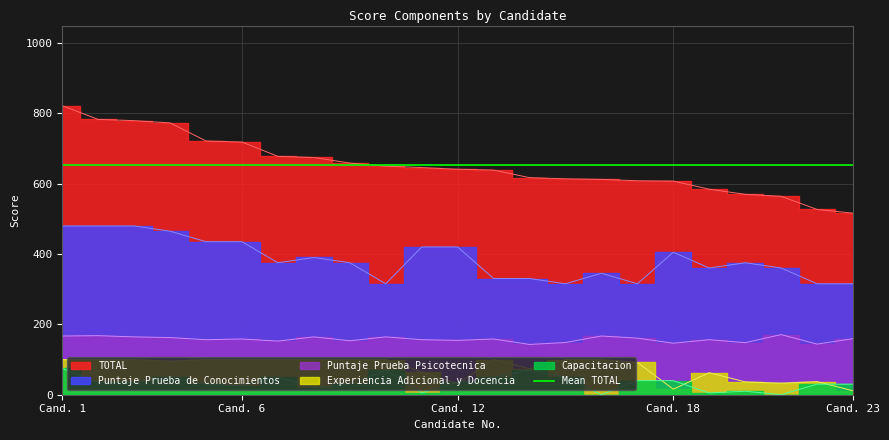

What is the average value of the Capacitacion series?

34.1